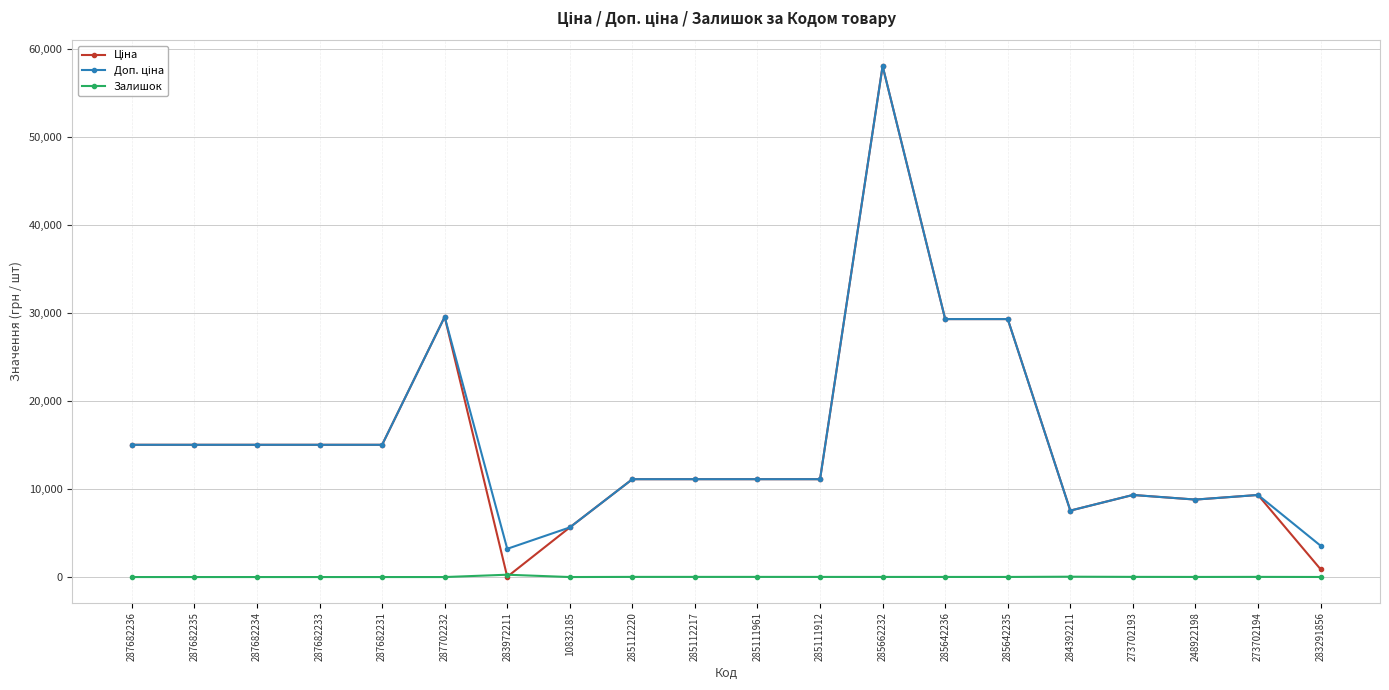

What is the greatest value displayed?

58037.0